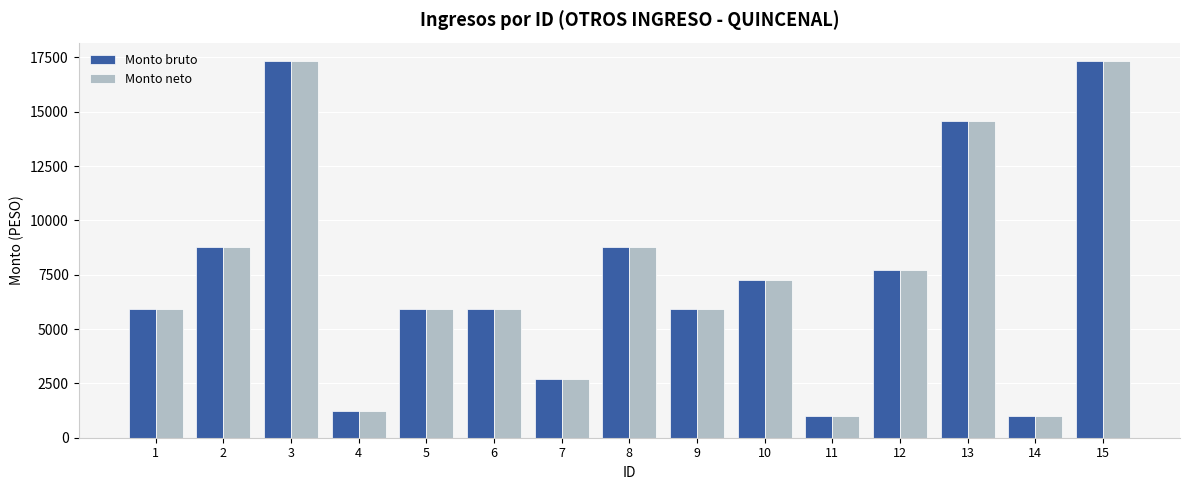

The value of Monto bruto at 8 is 8790.5. True or false?

True